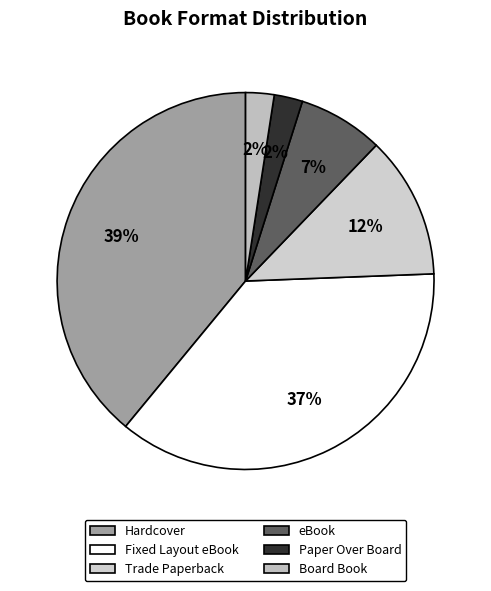

What portion of the pie excludes Hardcover?

61.0%